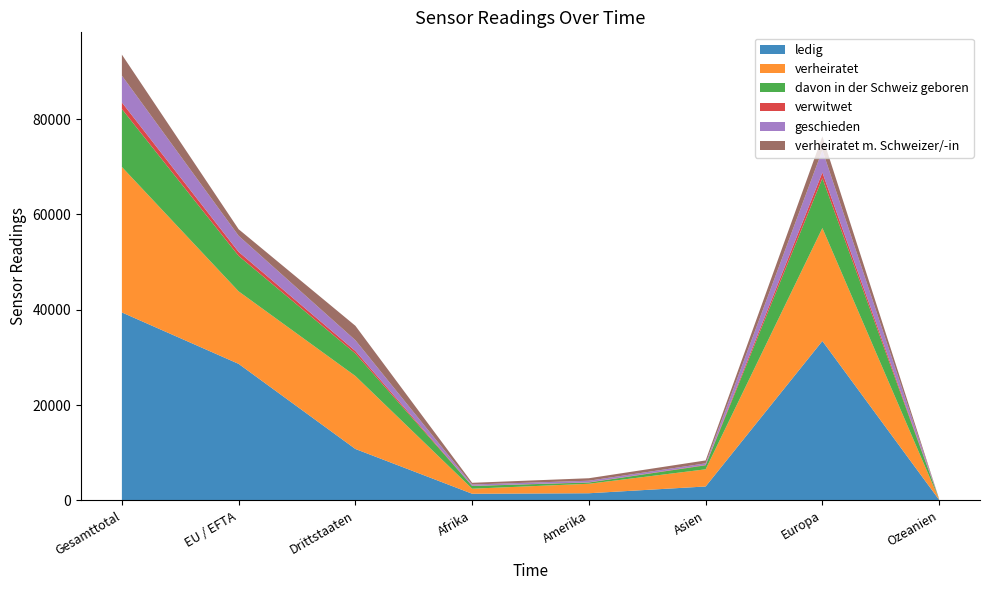

Reading right to left, transcribe all the data shown in this chart.

ledig: 123	33445	2922	1501	1399	10791	28647	39438
verheiratet: 126	23705	3604	1991	1057	15312	15216	30528
davon in der Schweiz geboren: 24	10437	844	261	574	4723	7436	12159
verwitwet: 0	1222	81	41	36	535	845	1380
geschieden: 11	4686	325	337	266	2252	3374	5626
verheiratet m. Schweizer/-in: 27	2881	611	520	362	3026	1381	4407